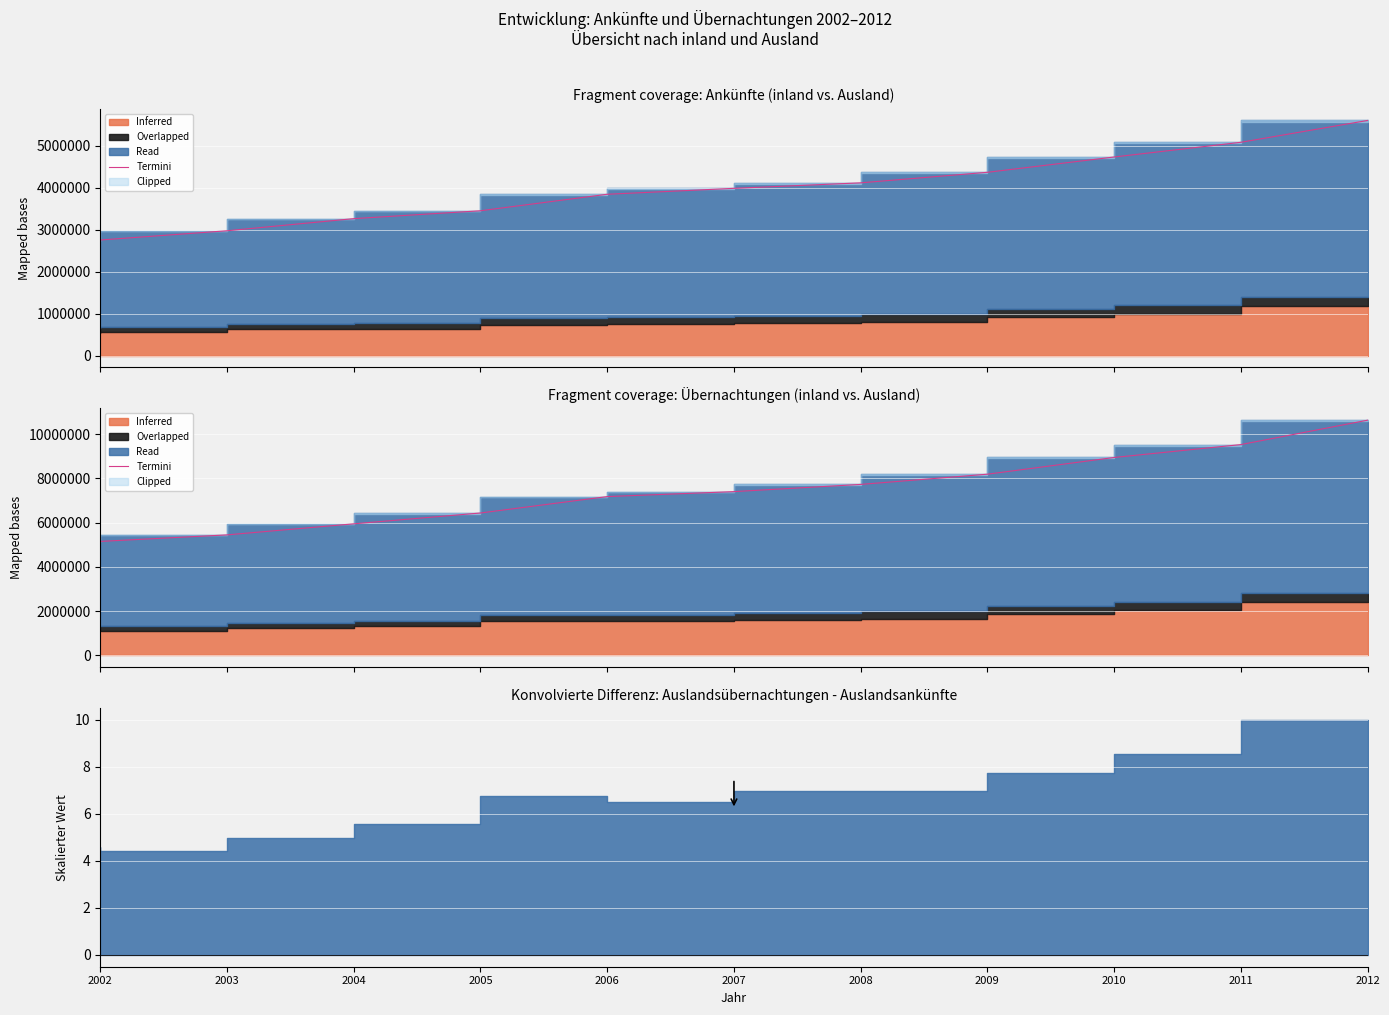

What is the change in value from 2005 to 2009?

+1755039